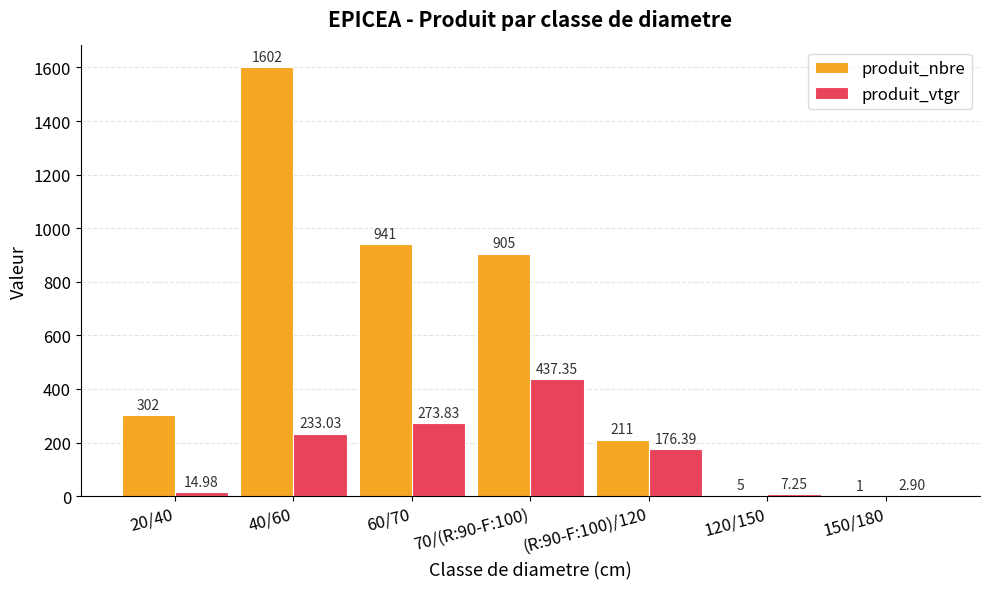

What are all the series names shown in the legend?

produit_nbre, produit_vtgr